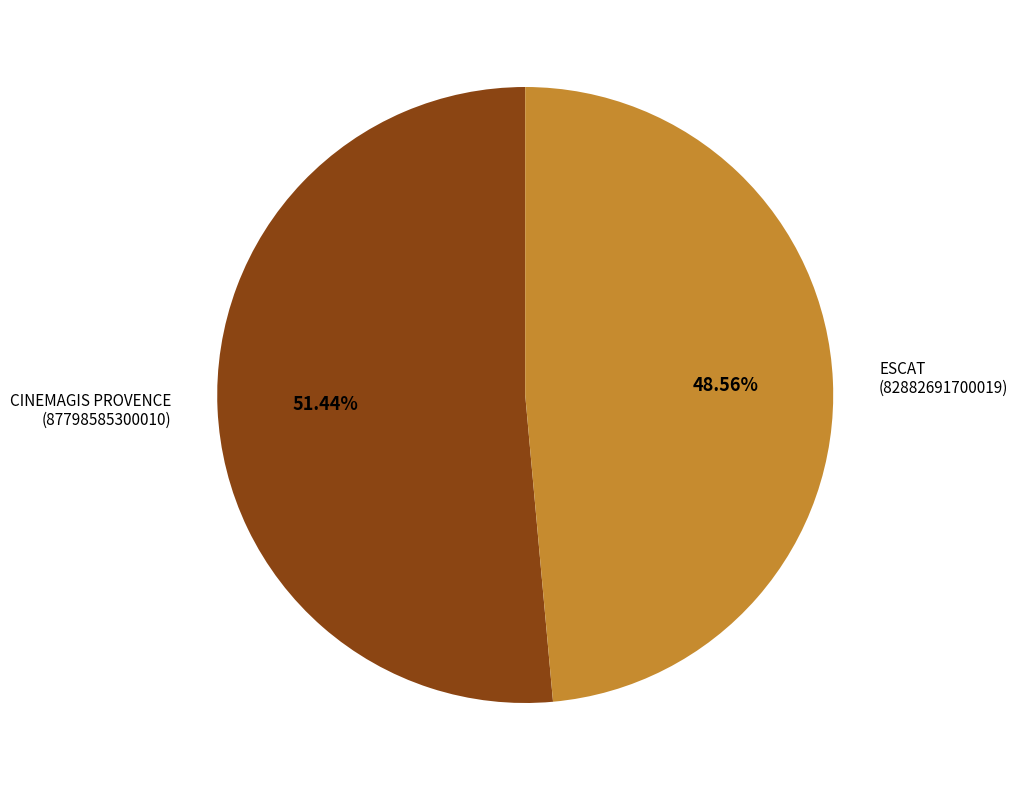

Is there a majority slice in this chart?

Yes